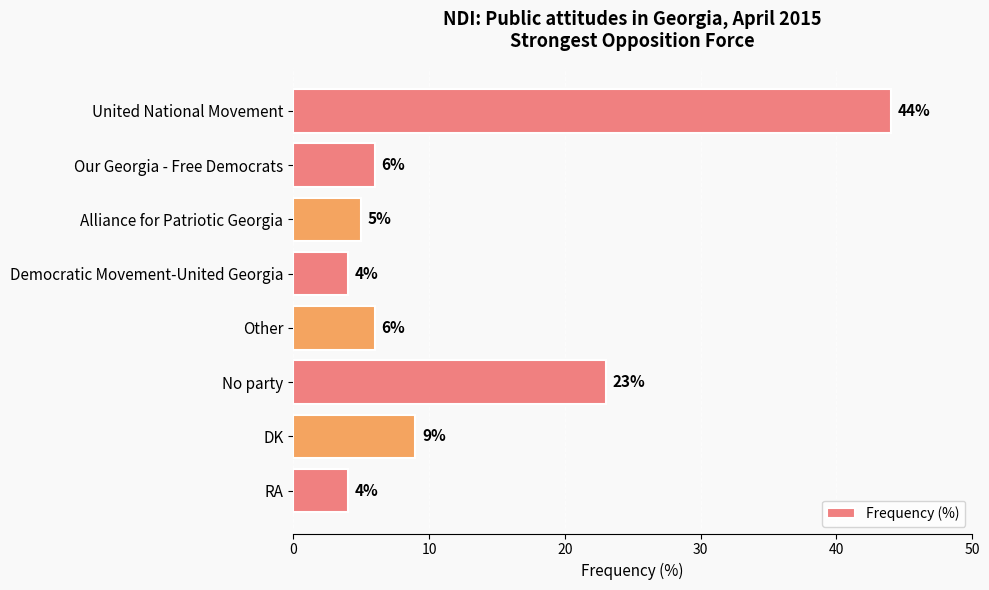

What is the value of the 1st bar from the top?

44